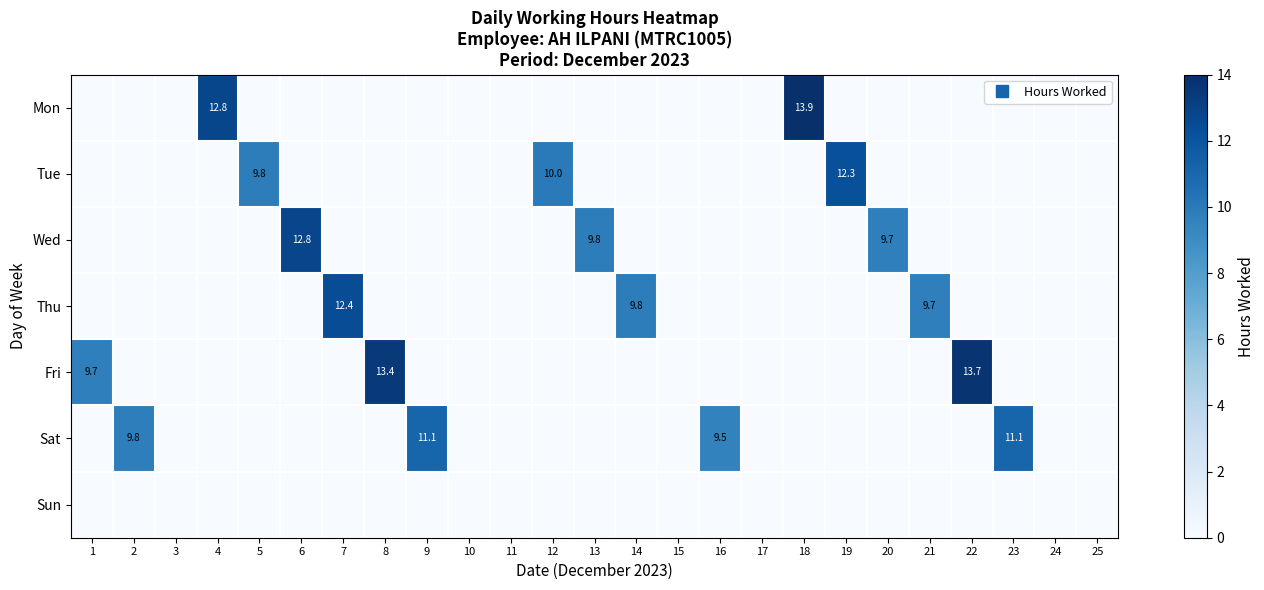

What is the total value across all series at 6?

12.8